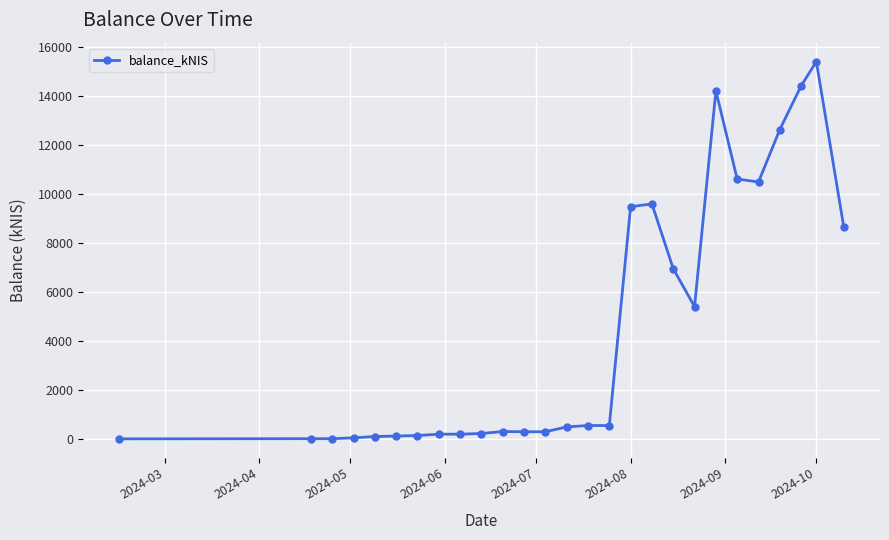

What is the difference between the maximum and minimum values?

15399.1